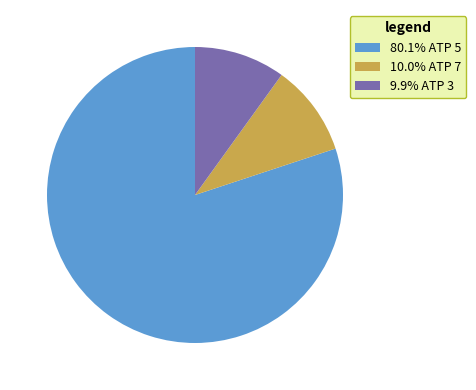

Is there a majority slice in this chart?

Yes